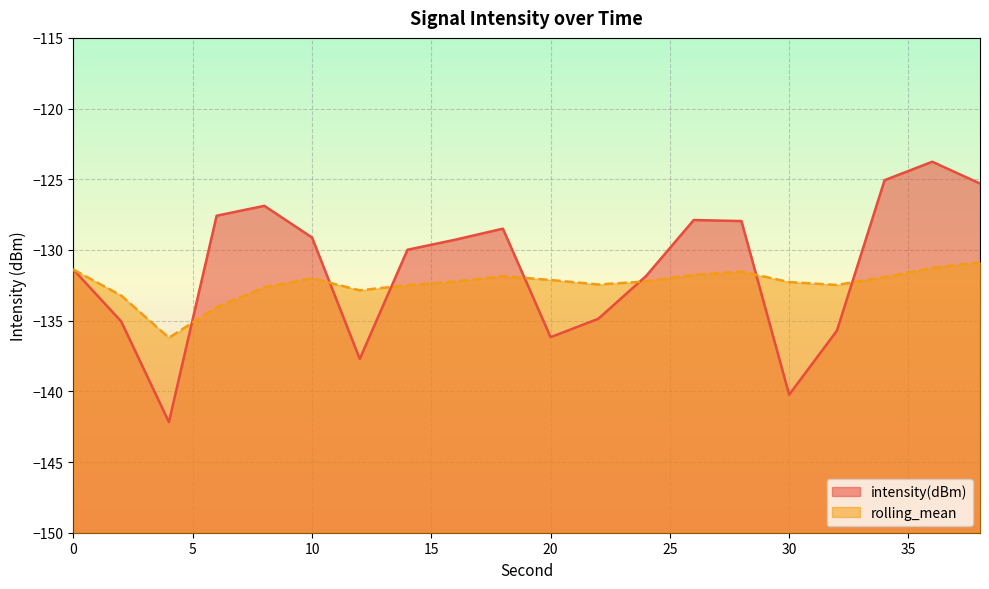

What is the smallest value displayed?

-142.2